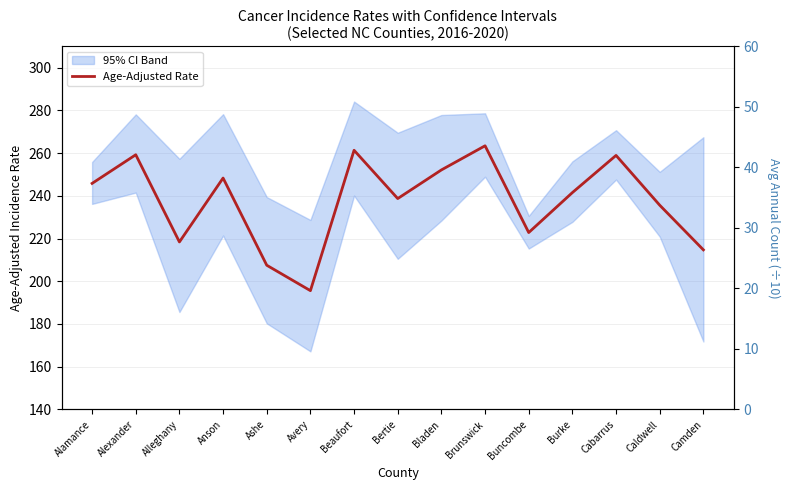

At which label does the data first exceed 241?

Alamance